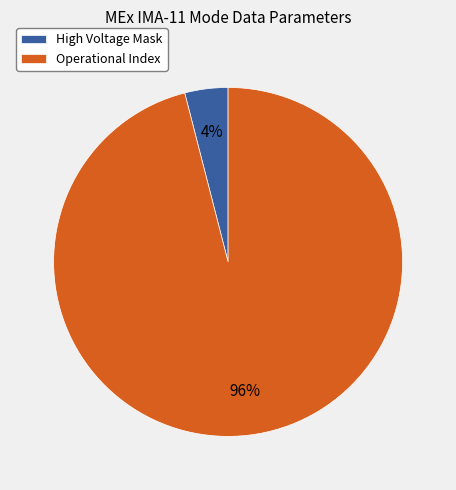

How many segments does this pie chart have?

2